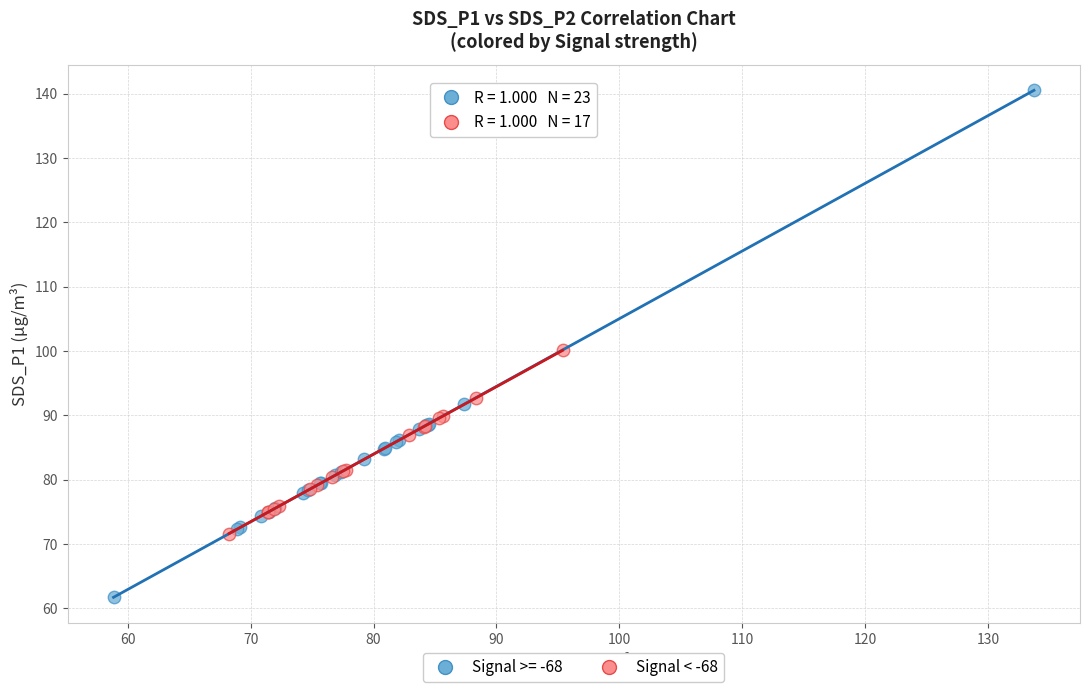

Which series reaches the minimum Y coordinate?

Signal >= -68